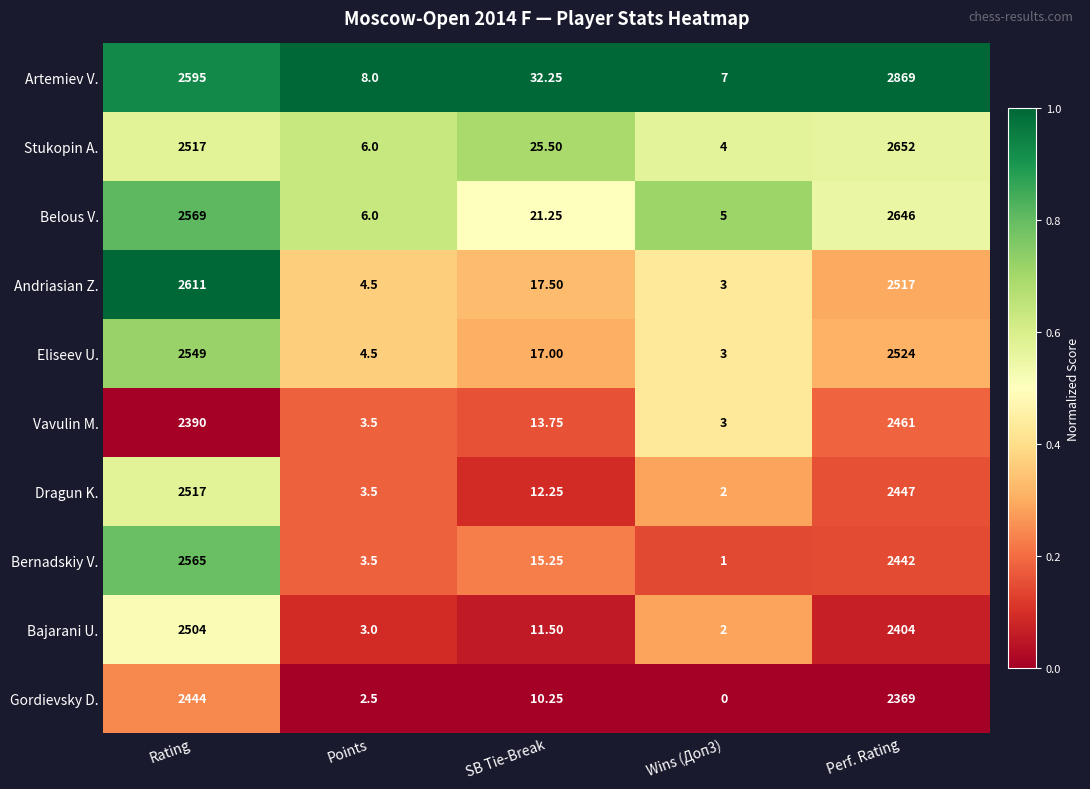

At how many categories does at least one series exceed 0?

5